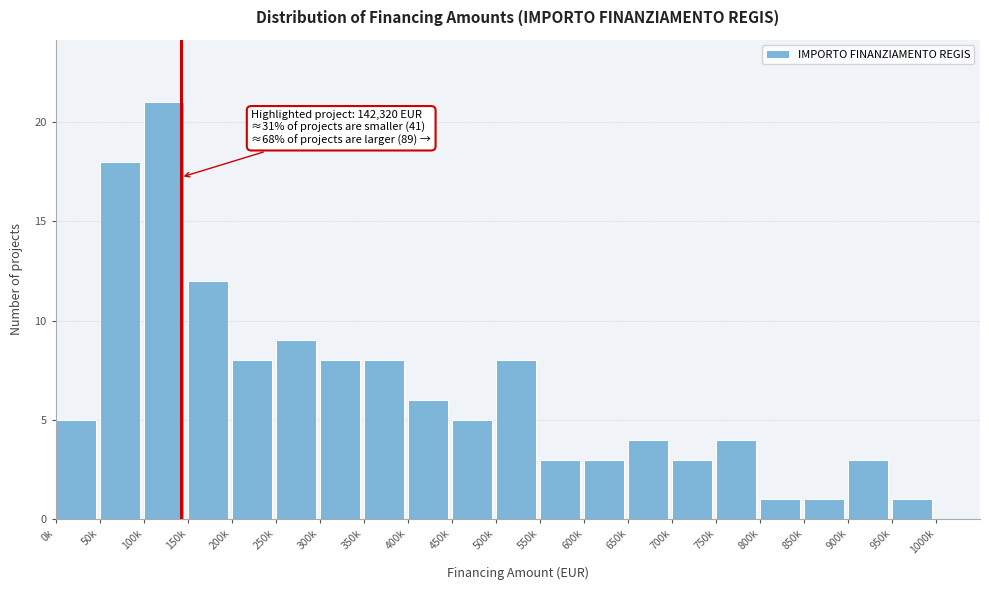

Reading left to right, extract all data points from this chart.

0k=5	50k=18	100k=21	150k=12	200k=8	250k=9	300k=8	350k=8	400k=6	450k=5	500k=8	550k=3	600k=3	650k=4	700k=3	750k=4	800k=1	850k=1	900k=3	950k=1	1000k=0